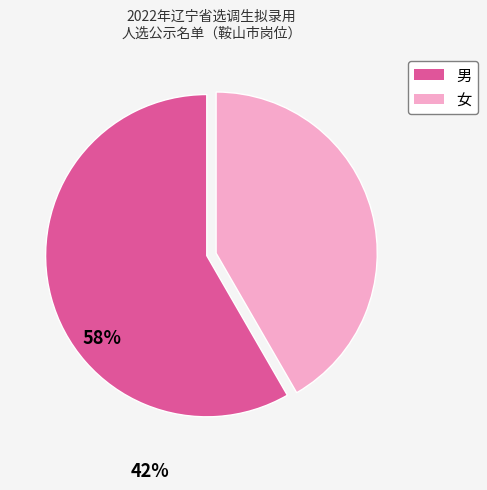

What is the smallest slice in the pie chart?

女